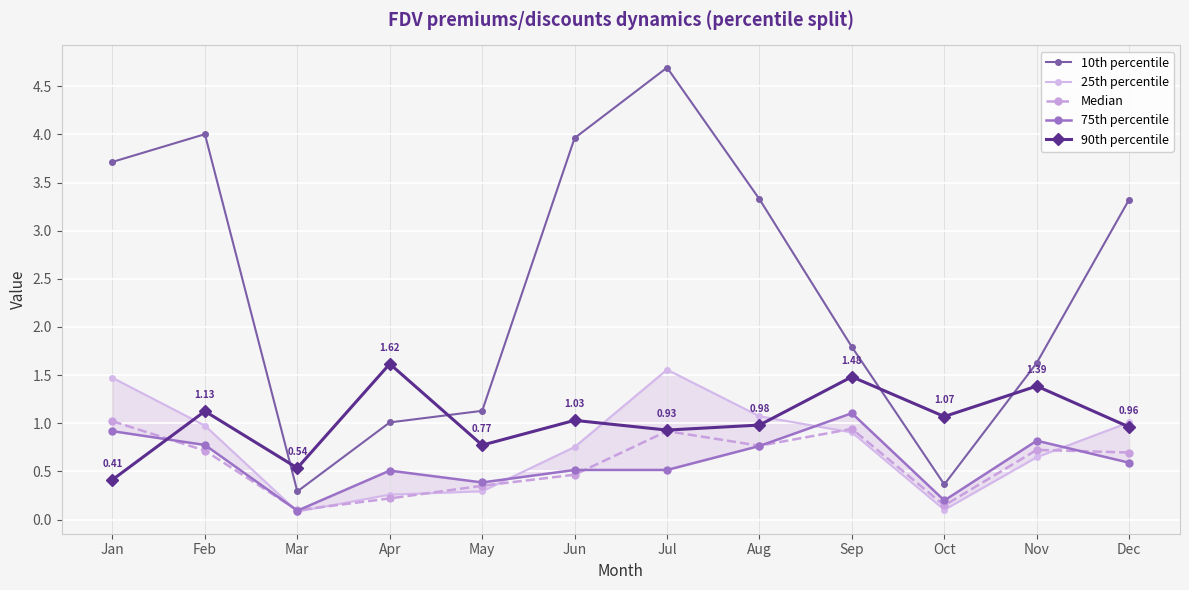

What is the difference between the 25th percentile values at Jan and Jun?

0.7